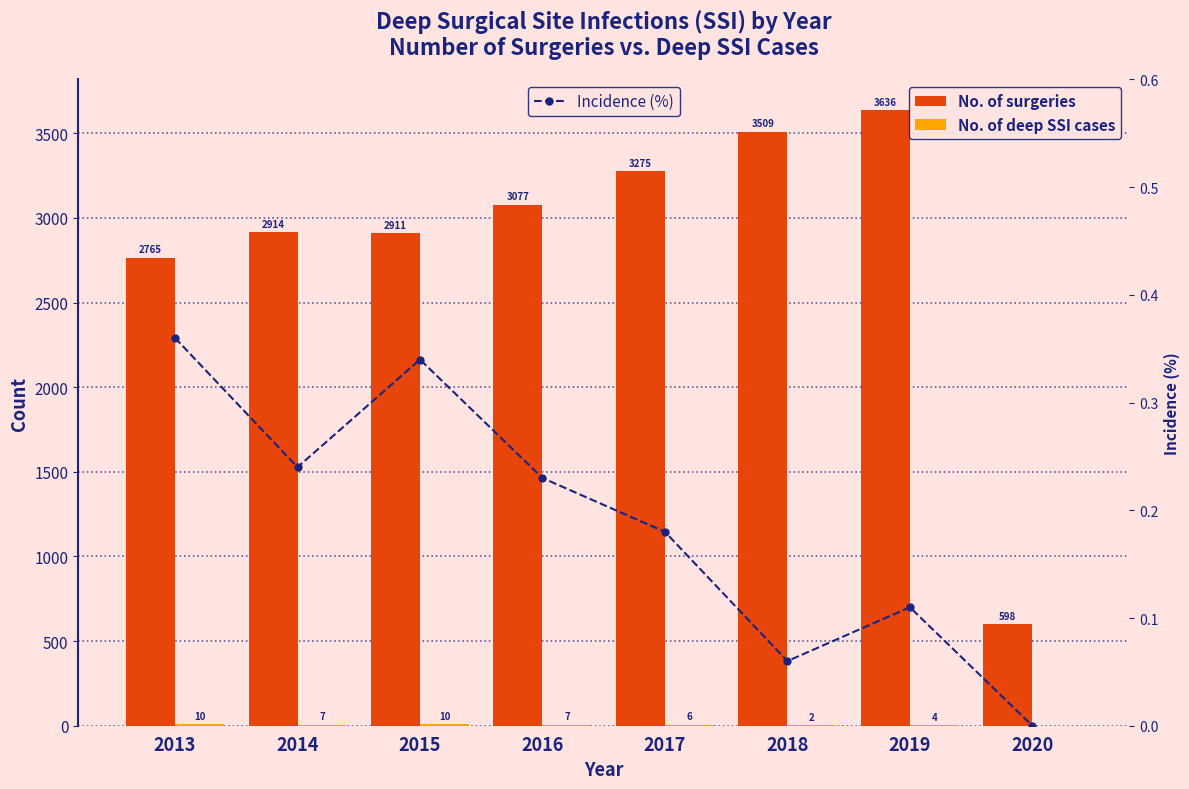

How many values in No. of deep SSI cases are above zero?

7